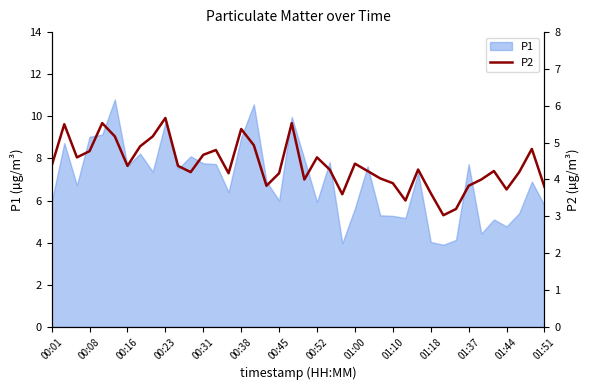

True or false: the data shows 3.0 at 00:01.

False